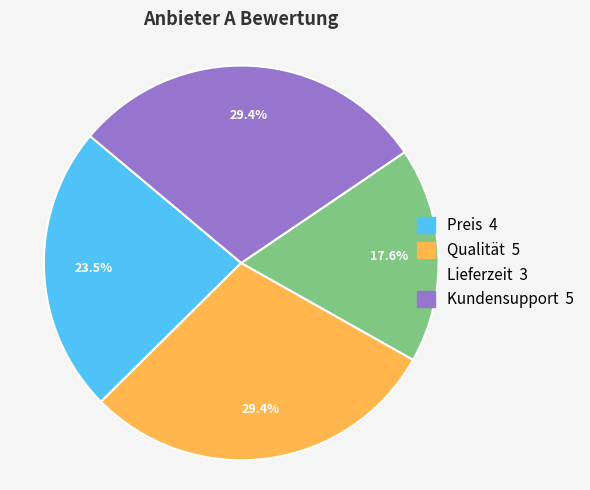

What is the smallest slice in the pie chart?

Lieferzeit